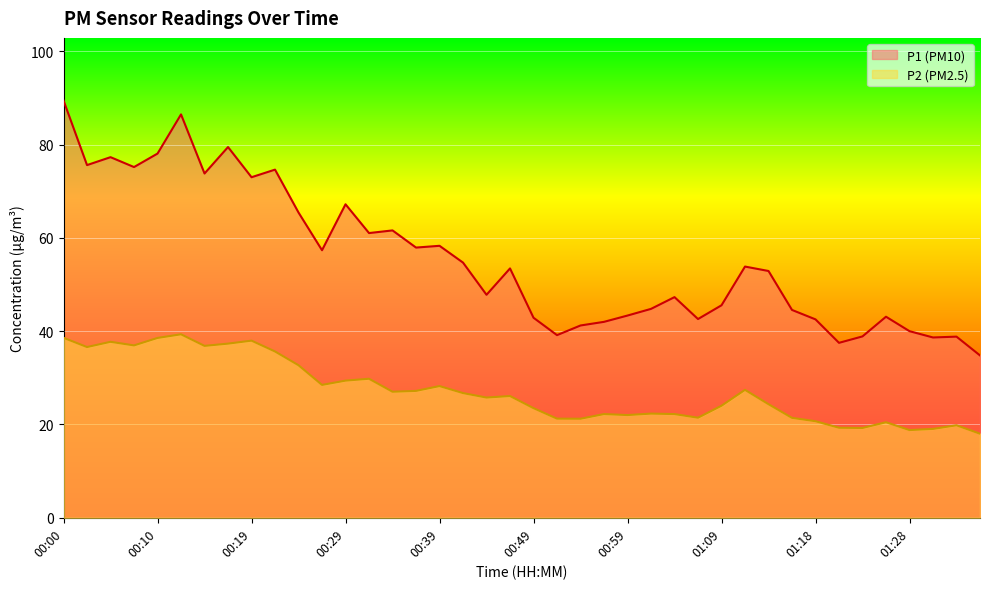

What position from the left is 01:28?

37